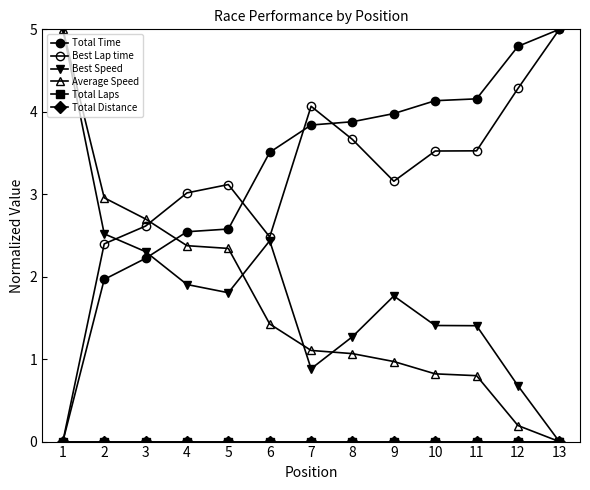

Is this an area chart (filled region under the line)?

No